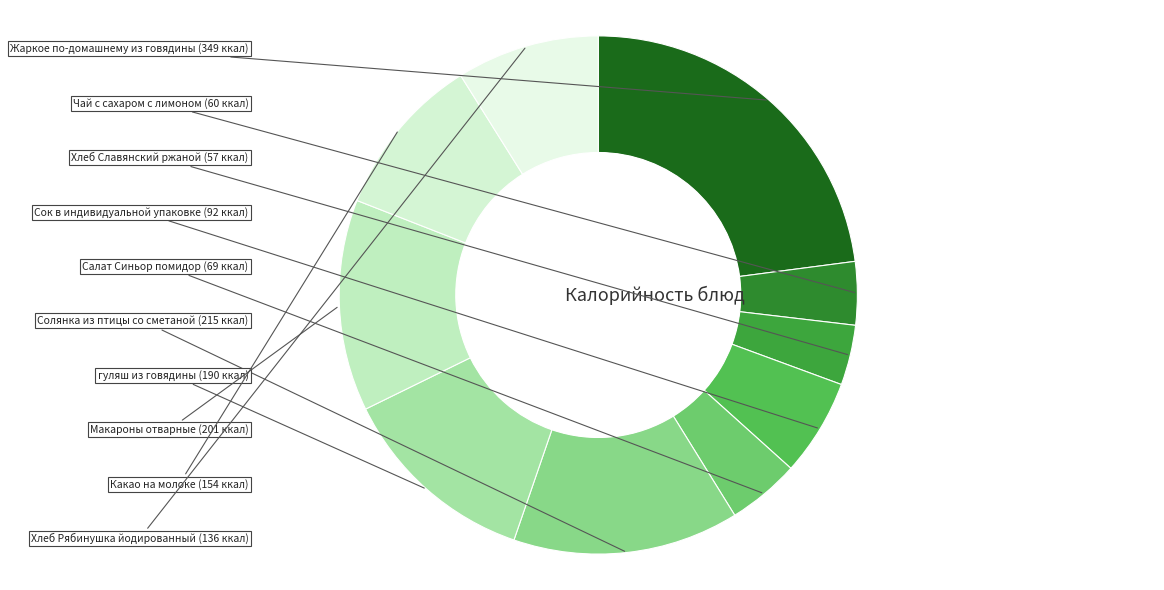

Does any single category account for the majority?

No